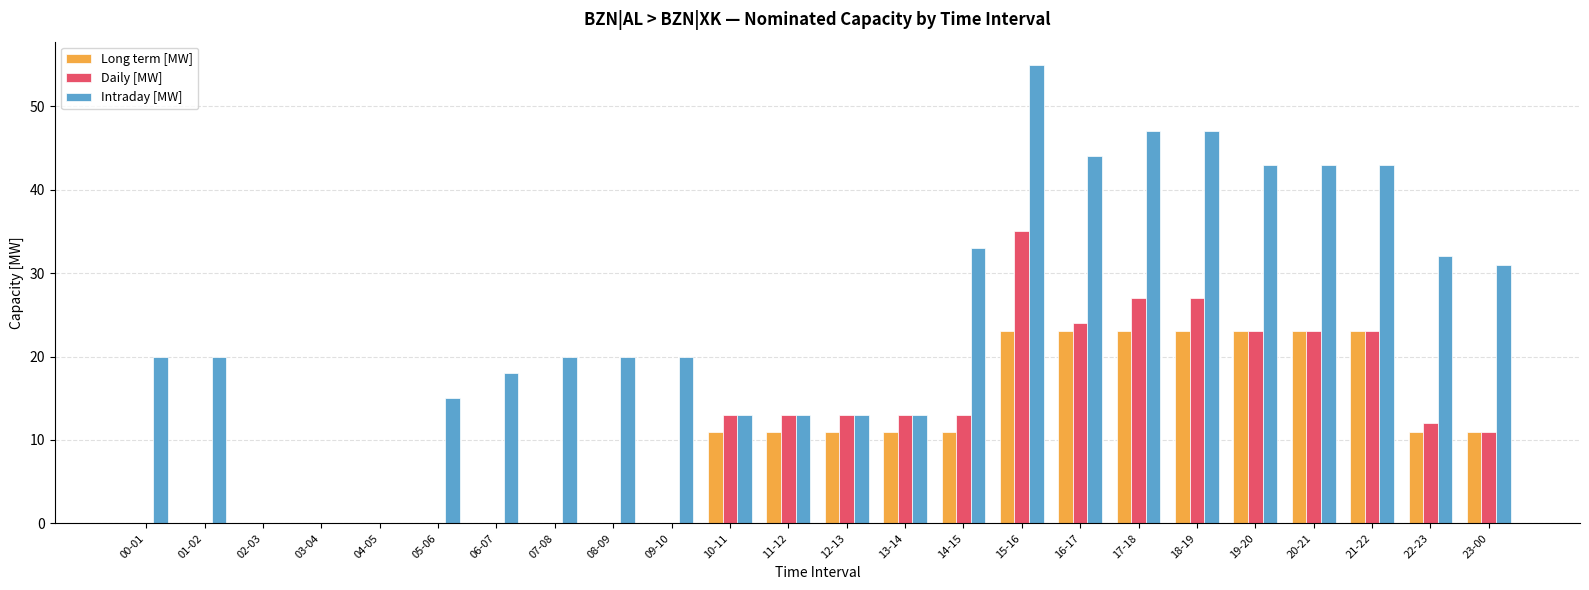

Is it true that Intraday [MW] equals 9 at 22-23?

False